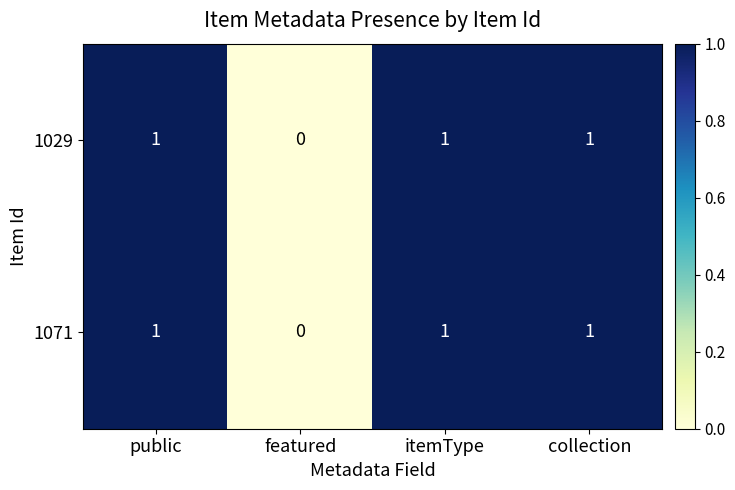

What is the maximum value shown in the chart?

1